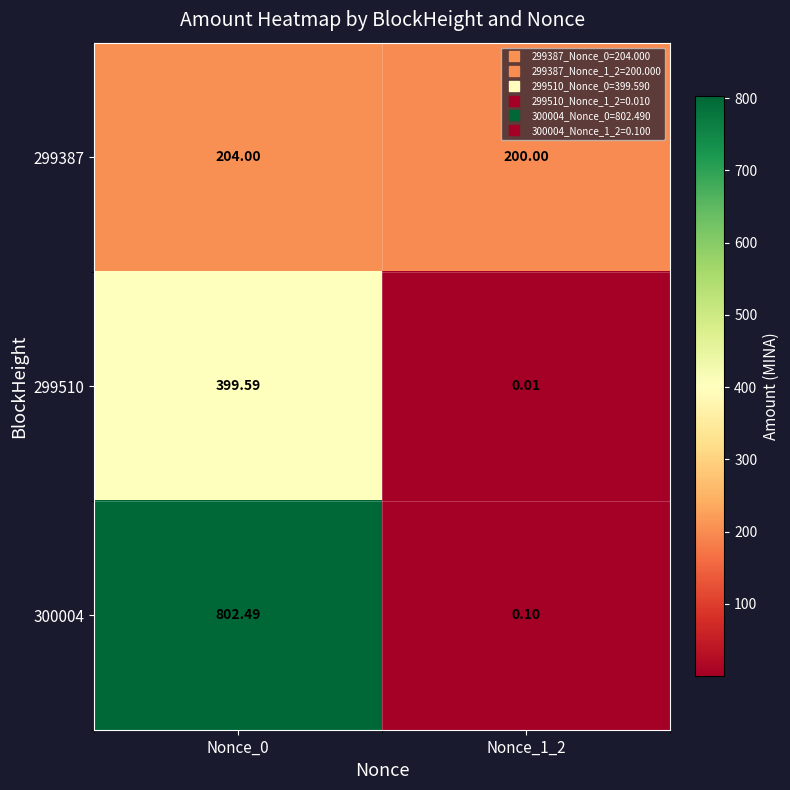

Between Nonce_0 and Nonce_1_2, which series saw the biggest shift?

300004